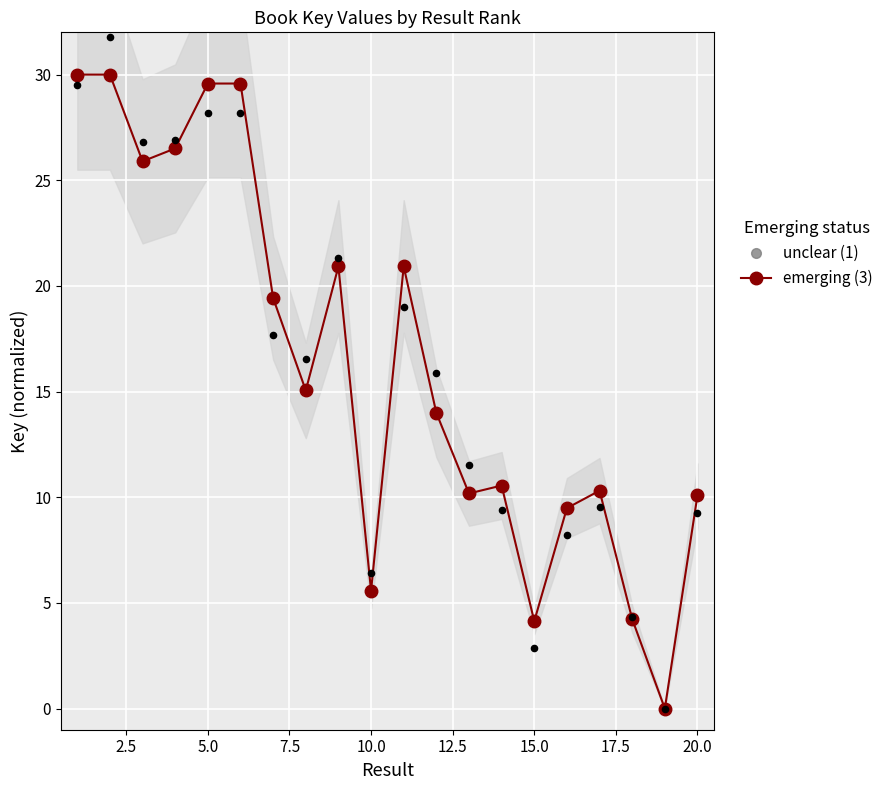

What is the change in value from 11 to 18?

-16.7